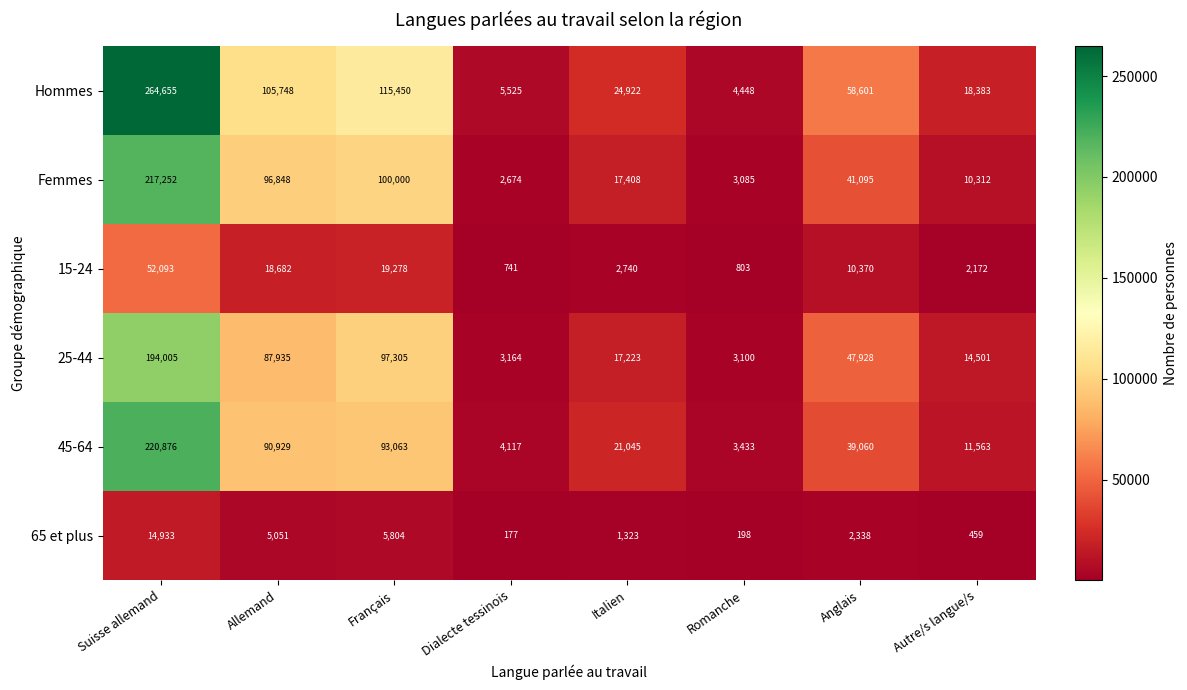

What is the difference between the 15-24 values at Romanche and Français?

18475